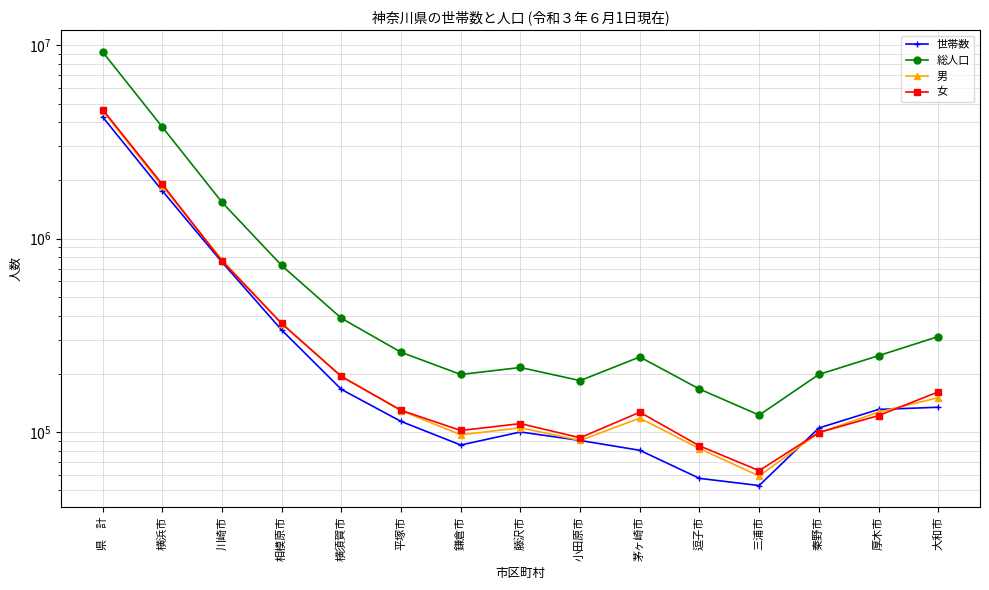

What is the label of the 3rd point from the left?

川崎市